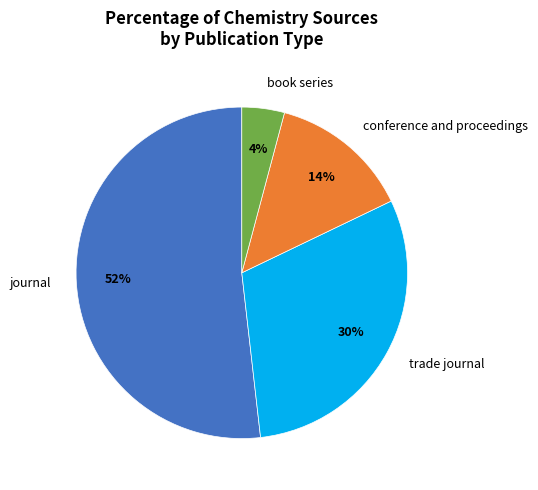

To the nearest percent, what percentage of the pie is journal?

52%